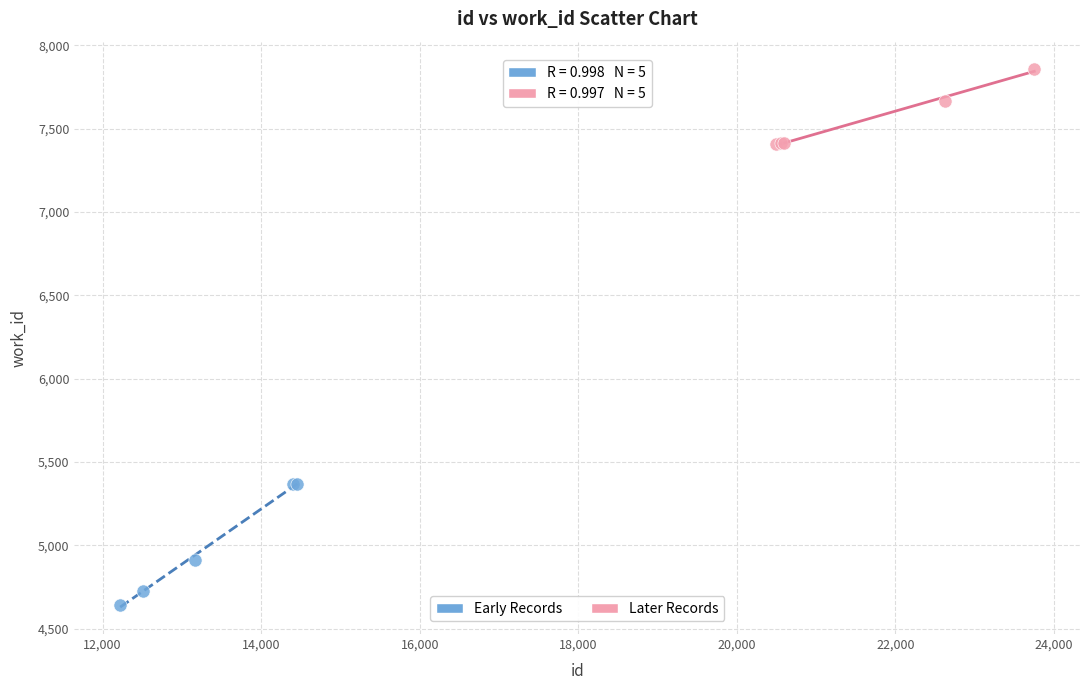

Which series contains the highest Y value?

Later Records